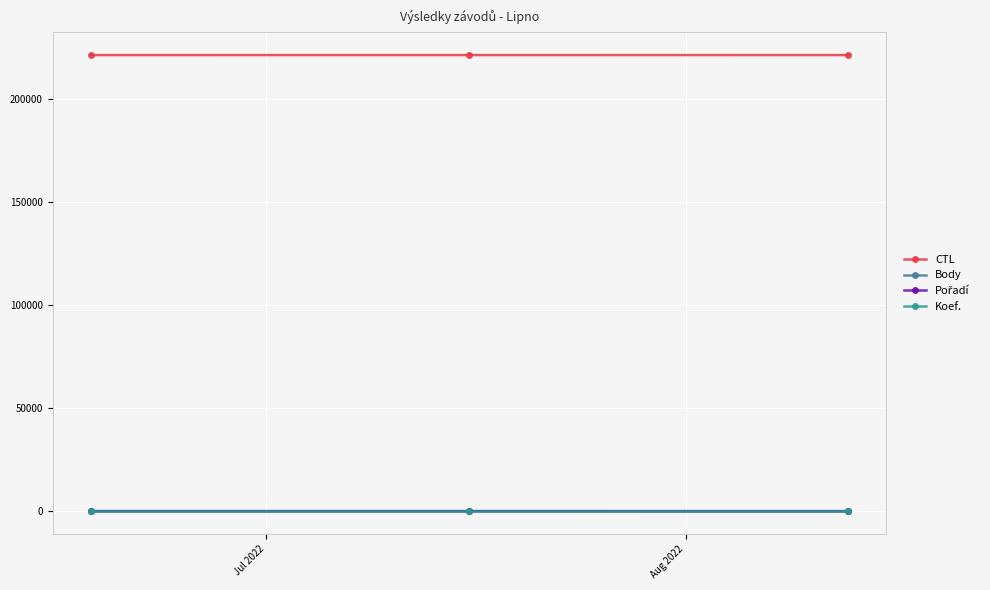

What is the lowest value of the CTL series?

221316